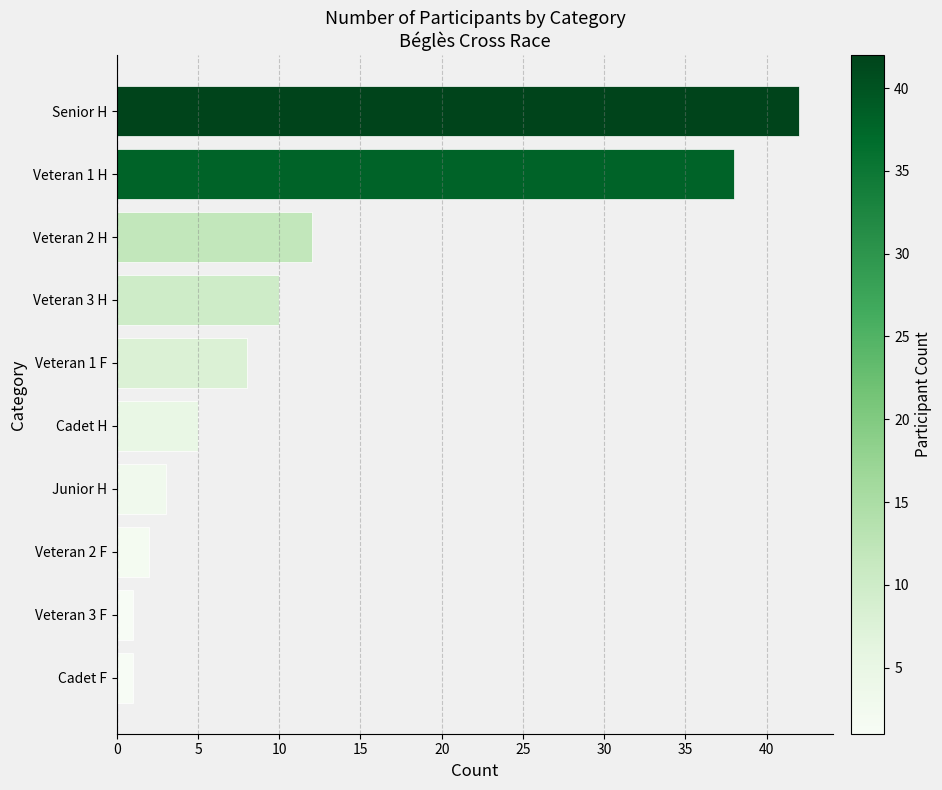

The chart shows a value of 1 at Cadet F. True or false?

True